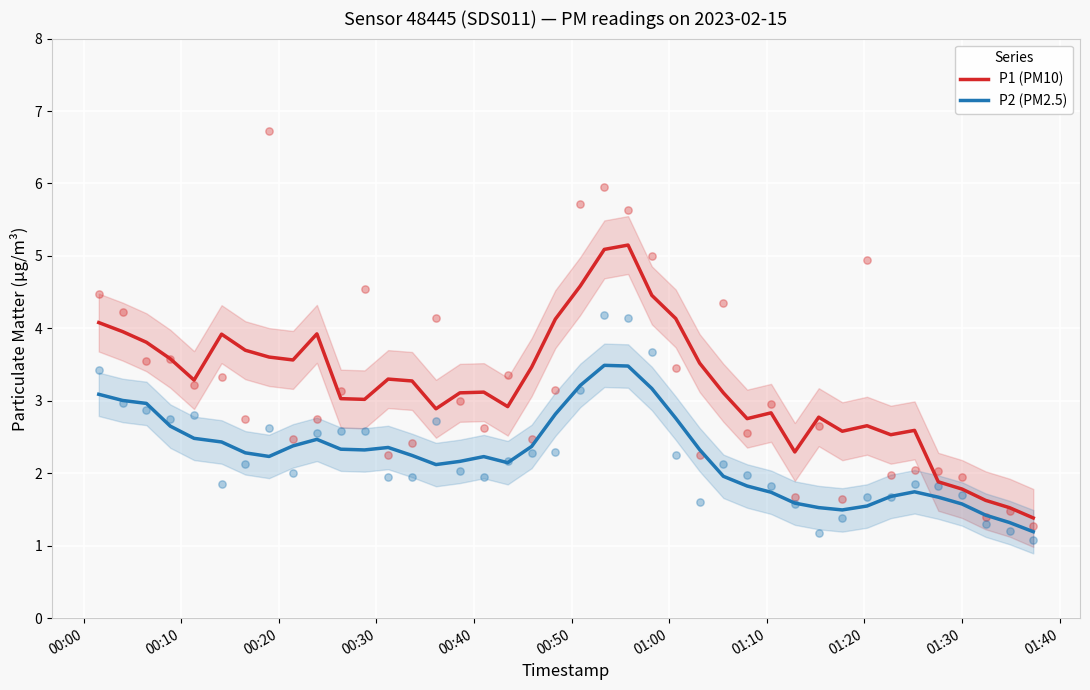

At how many categories does at least one series exceed 1?

40